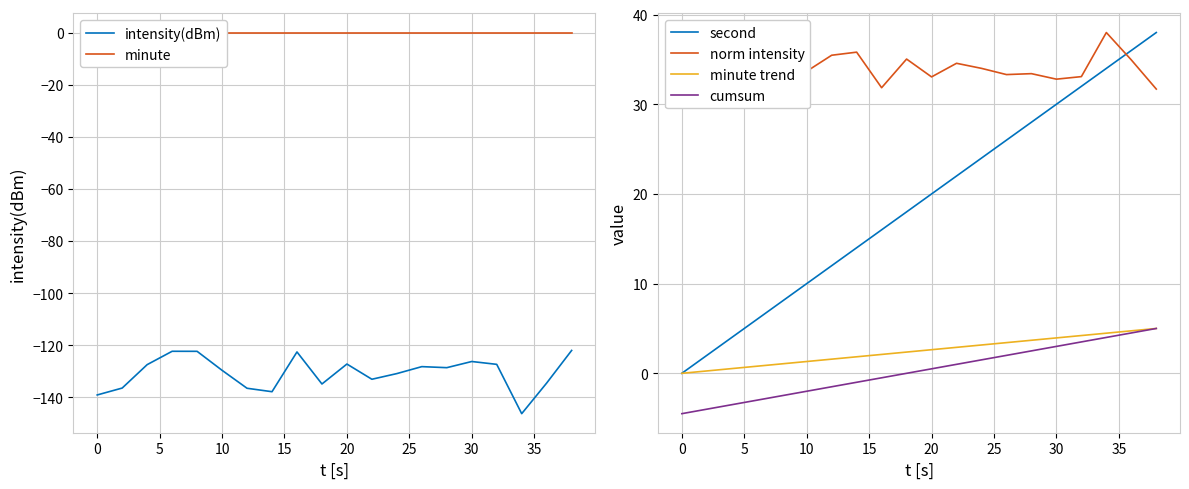

What is the maximum value for intensity(dBm)?

-122.0